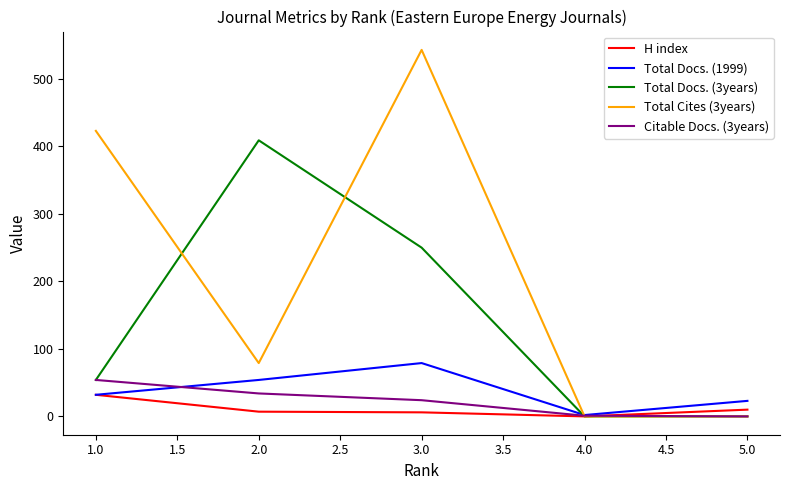

What is the spread (max minus min) of values at 2.0?

402